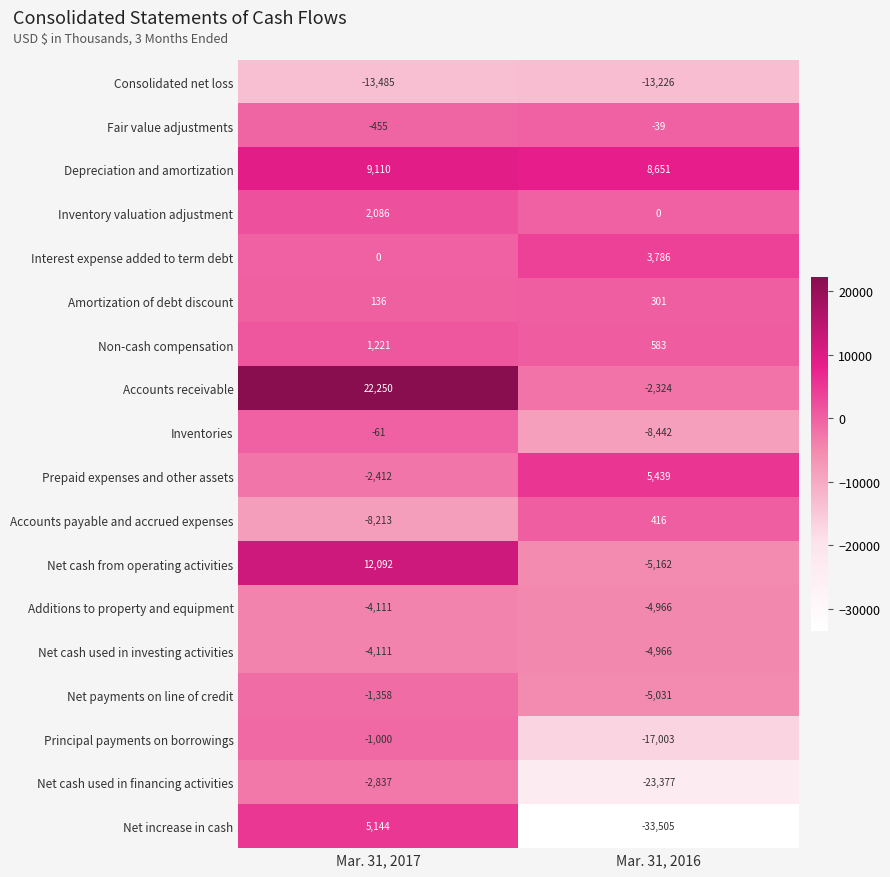

List the labels in order of Net cash from operating activities value, smallest first.

Mar. 31, 2016, Mar. 31, 2017